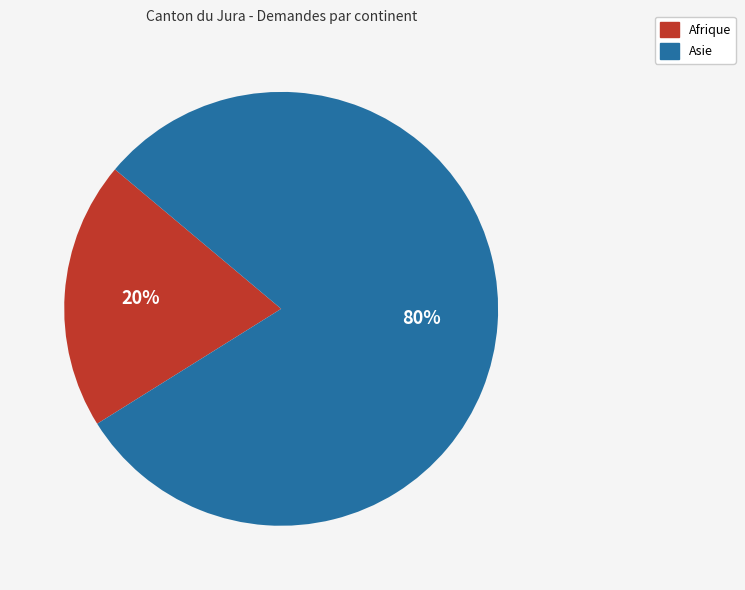

Is there a majority slice in this chart?

Yes